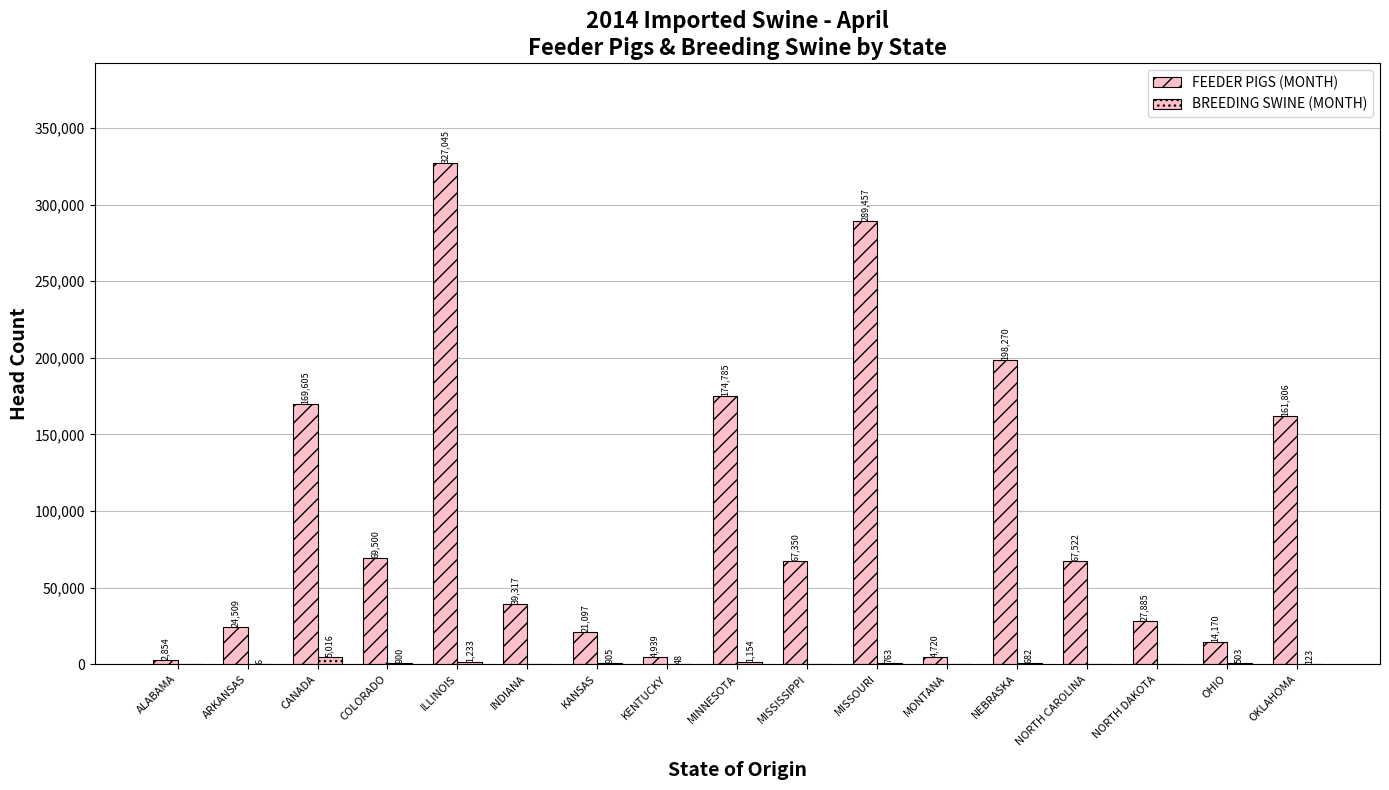

Are the bars horizontal?

No